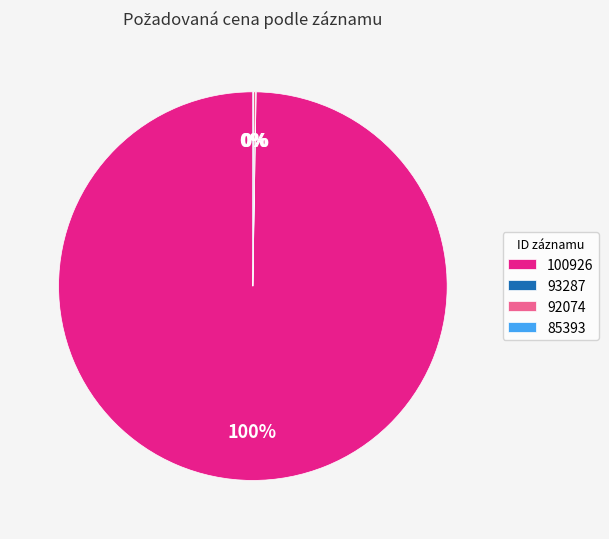

What percentage is the 100926 slice, to the nearest percent?

100%